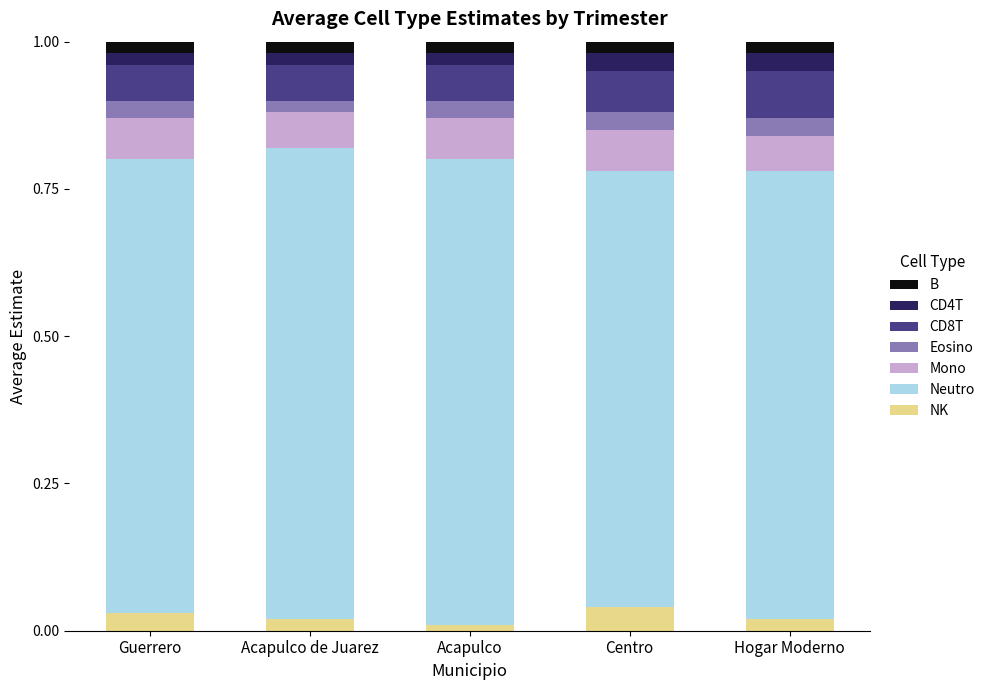

What is the total value across all series at Guerrero?

1.0